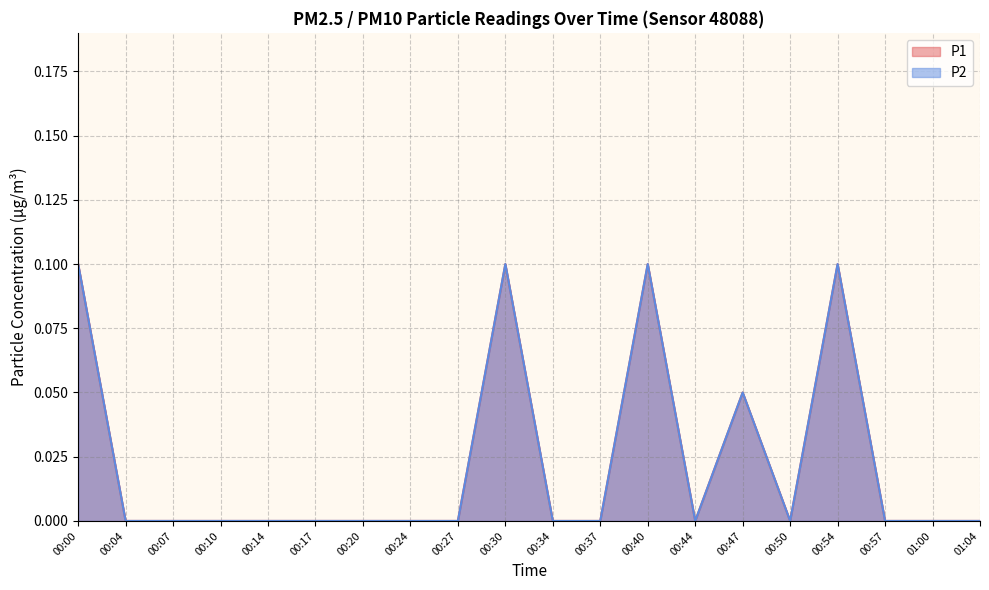

True or false: P1 and P2 intersect in this chart.

False